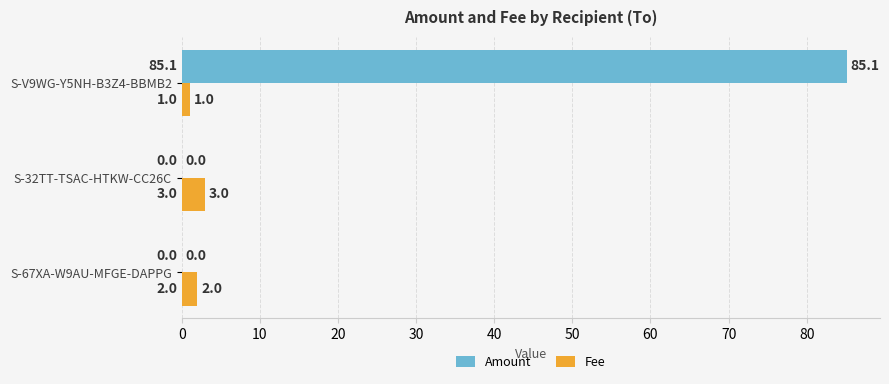

Is it true that Amount equals 23.7 at S-V9WG-Y5NH-B3Z4-BBMB2?

False